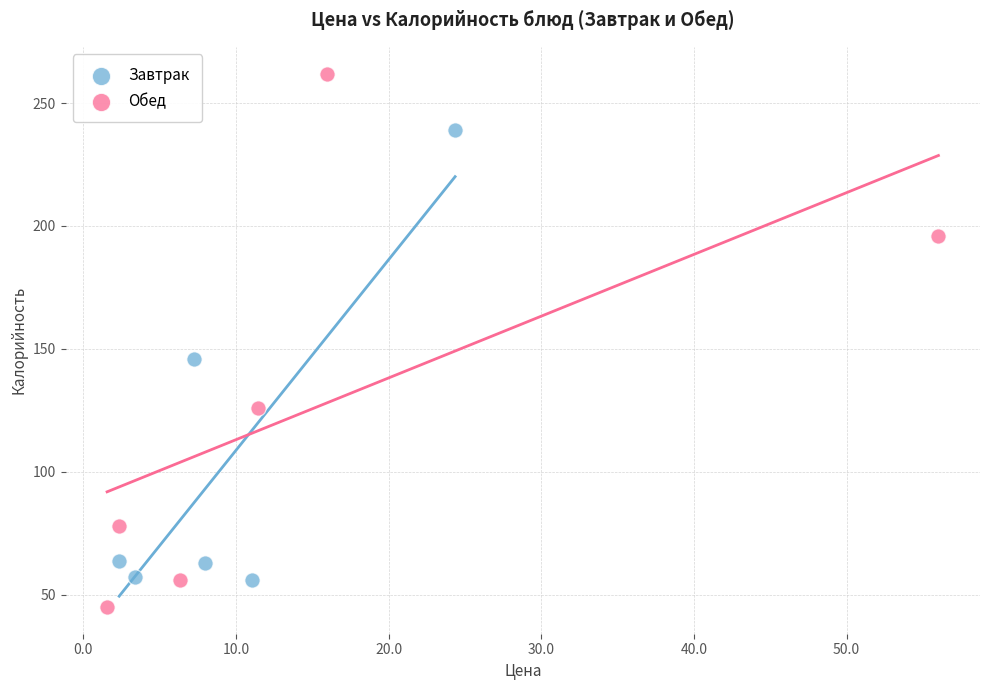

Which series has the largest Y range (max minus min)?

Обед